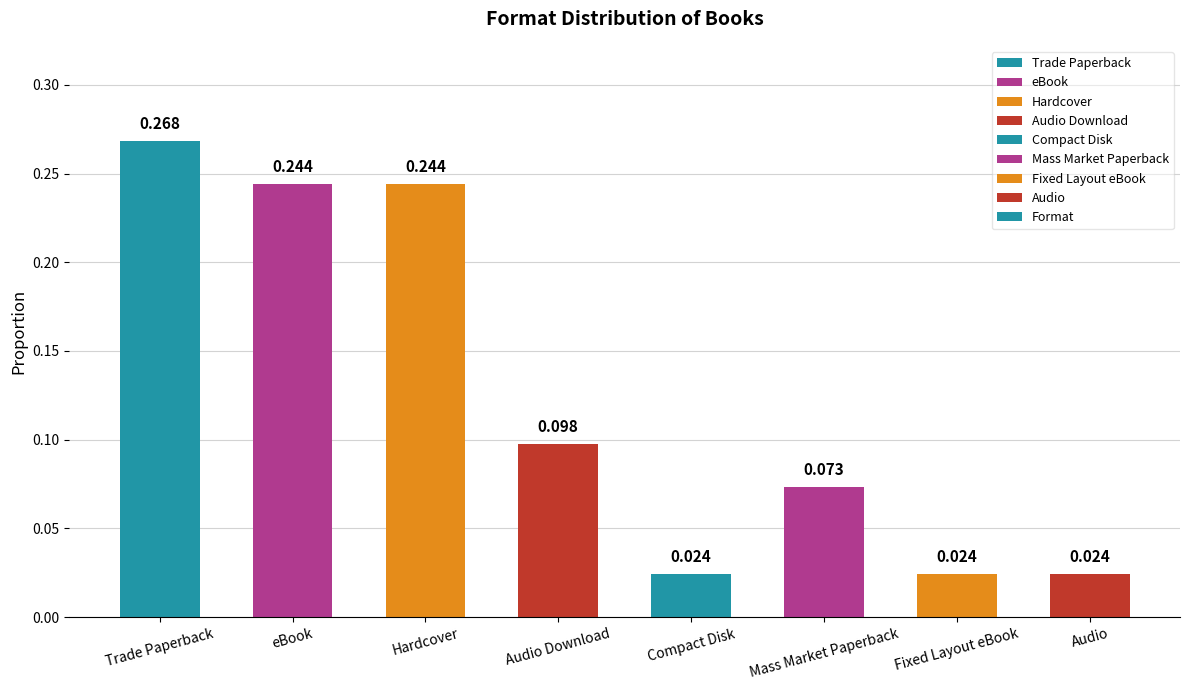

Which has a higher value, Audio or Trade Paperback?

Trade Paperback